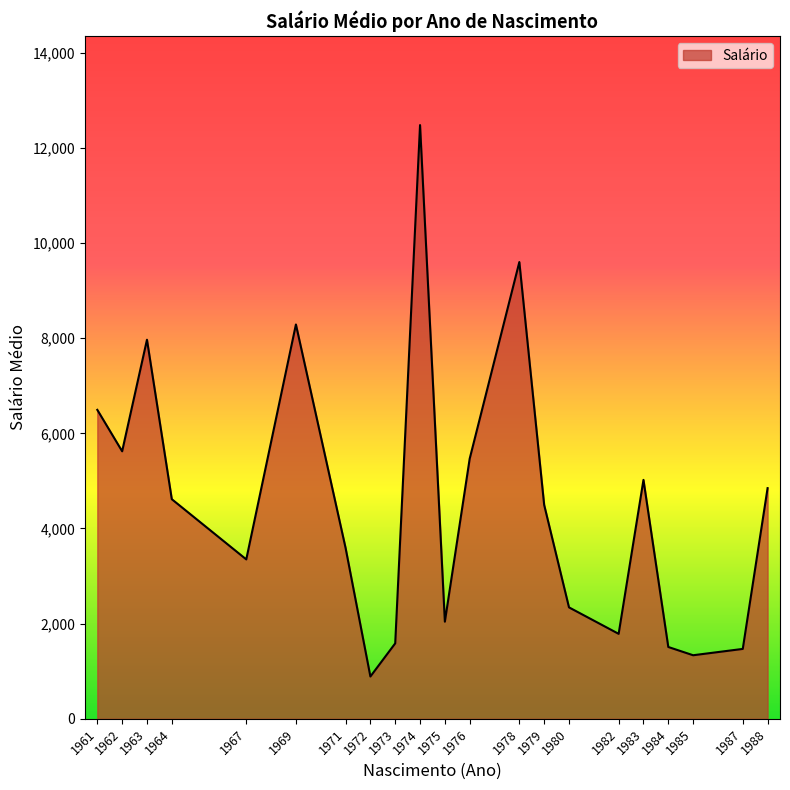

Is it true that the value at 1988 is 4847.7?

True